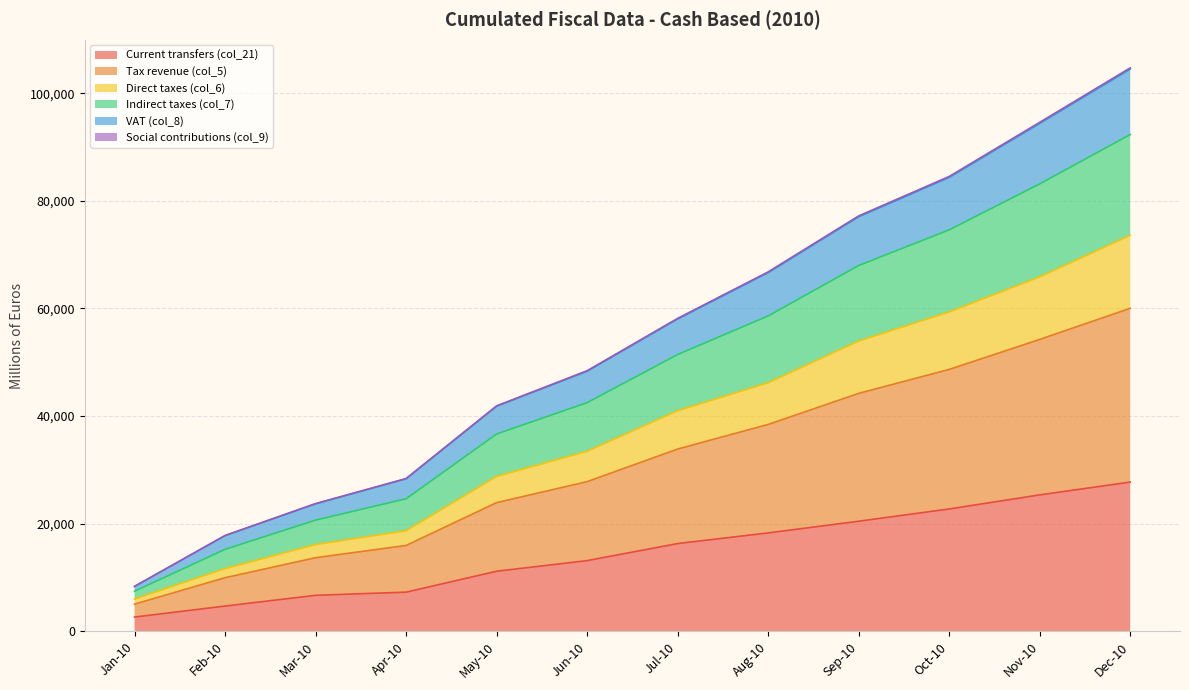

What position from the left is Aug-10?

8